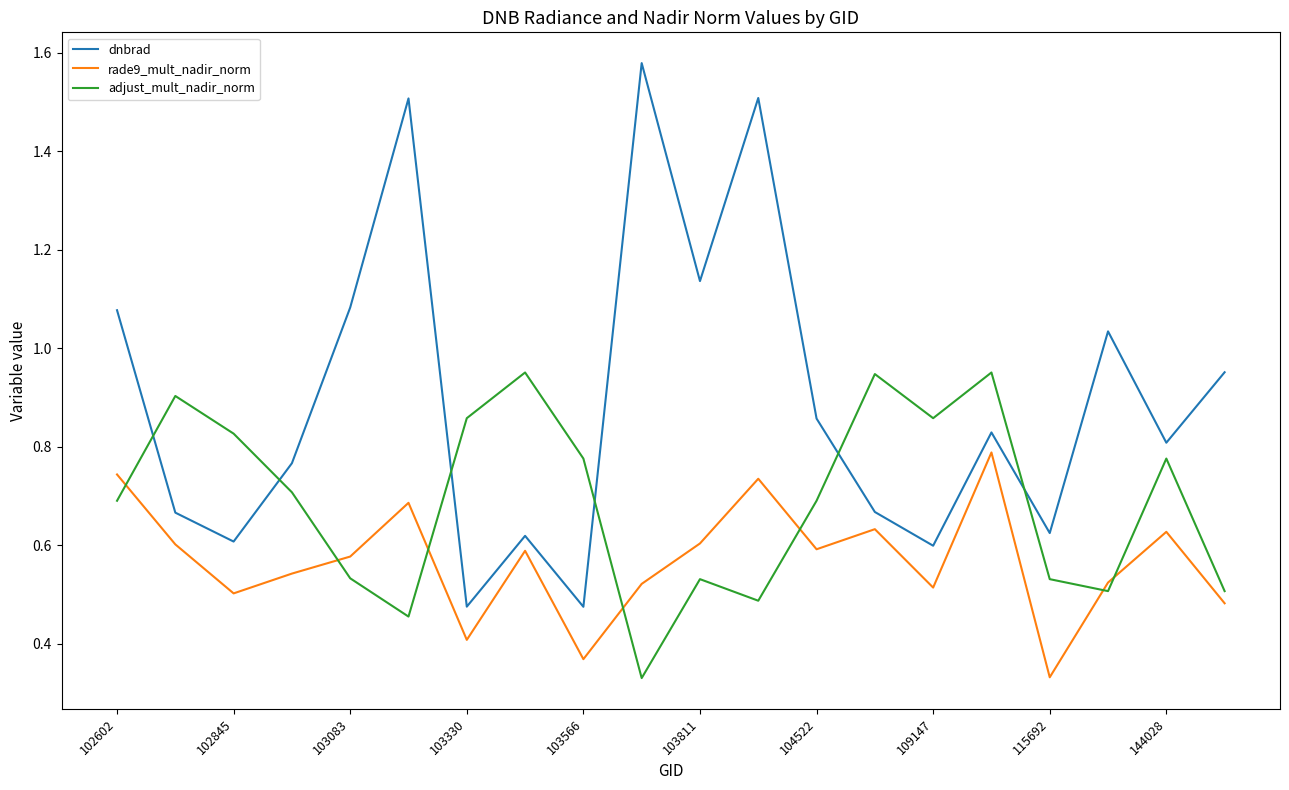

Which series has the widest spread of values?

dnbrad